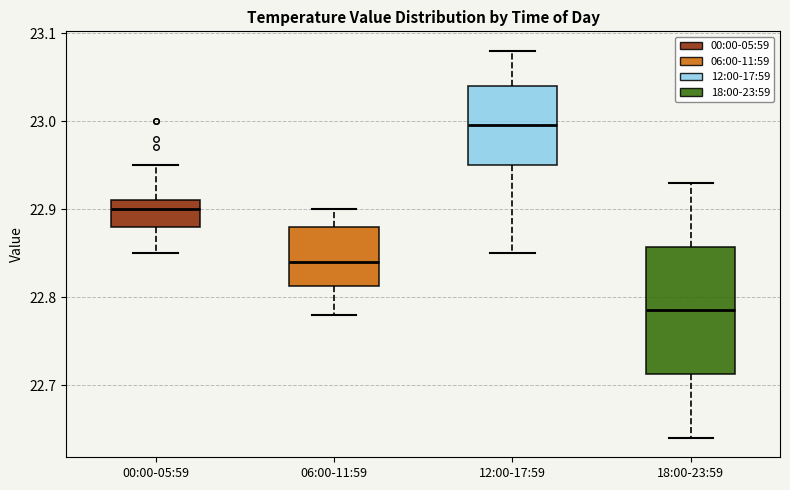

Which box is the tallest, from its lower edge to its upper edge?

18:00-23:59